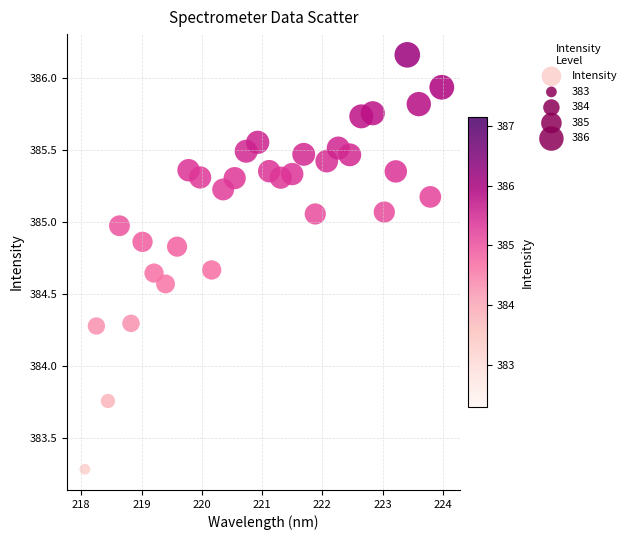

What is the range of Y values (max minus min)?

2.9